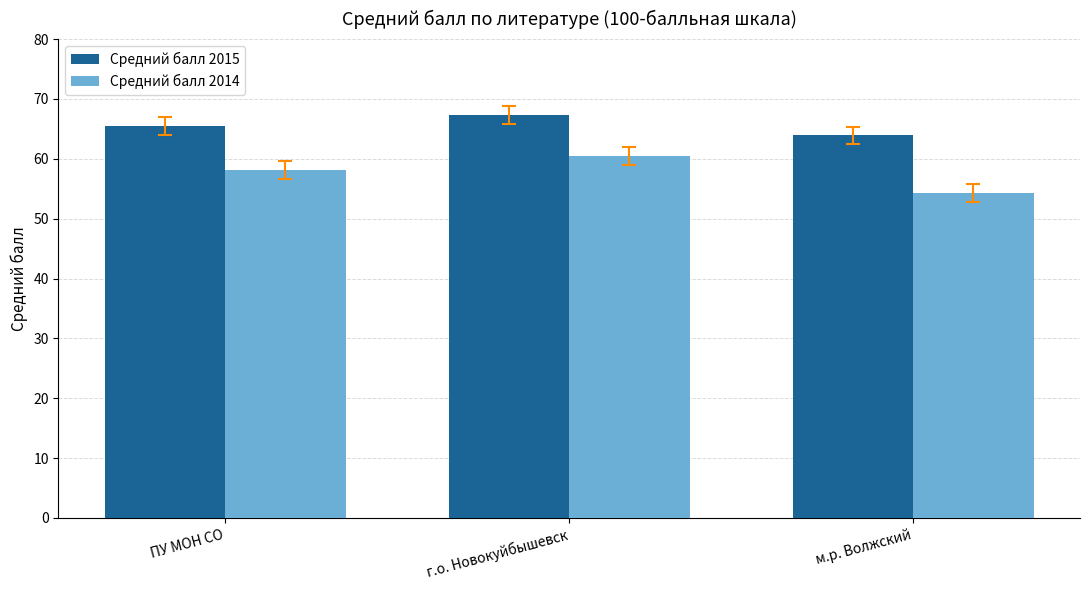

Which series has the largest range (max minus min)?

Средний балл 2014